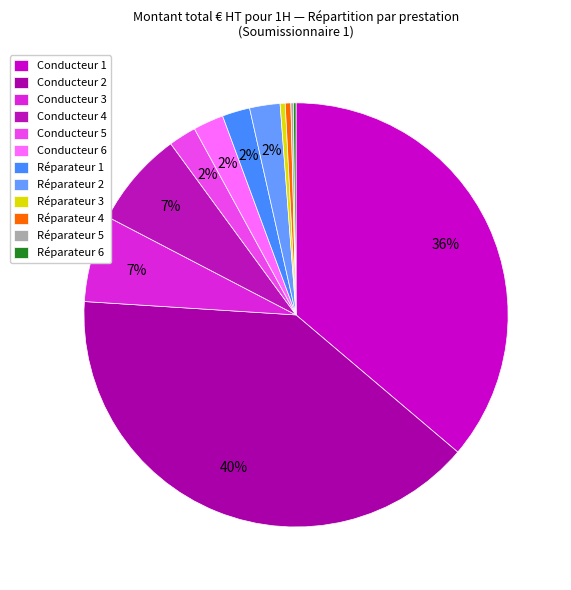

Which has a higher value, Conducteur 3 or Réparateur 2?

Conducteur 3